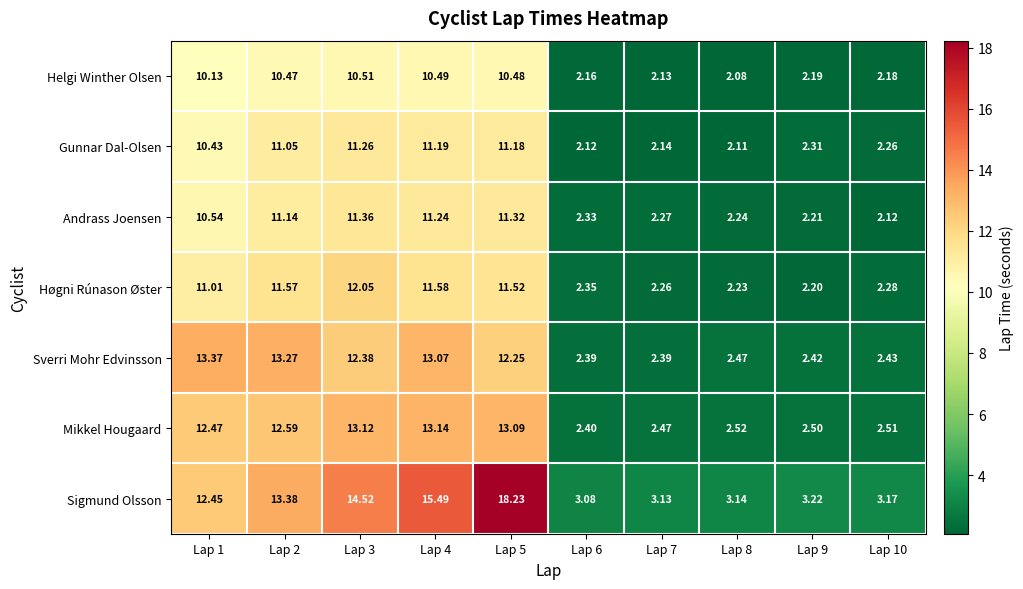

Which series changed the most between Lap 1 and Lap 6?

Sverri Mohr Edvinsson